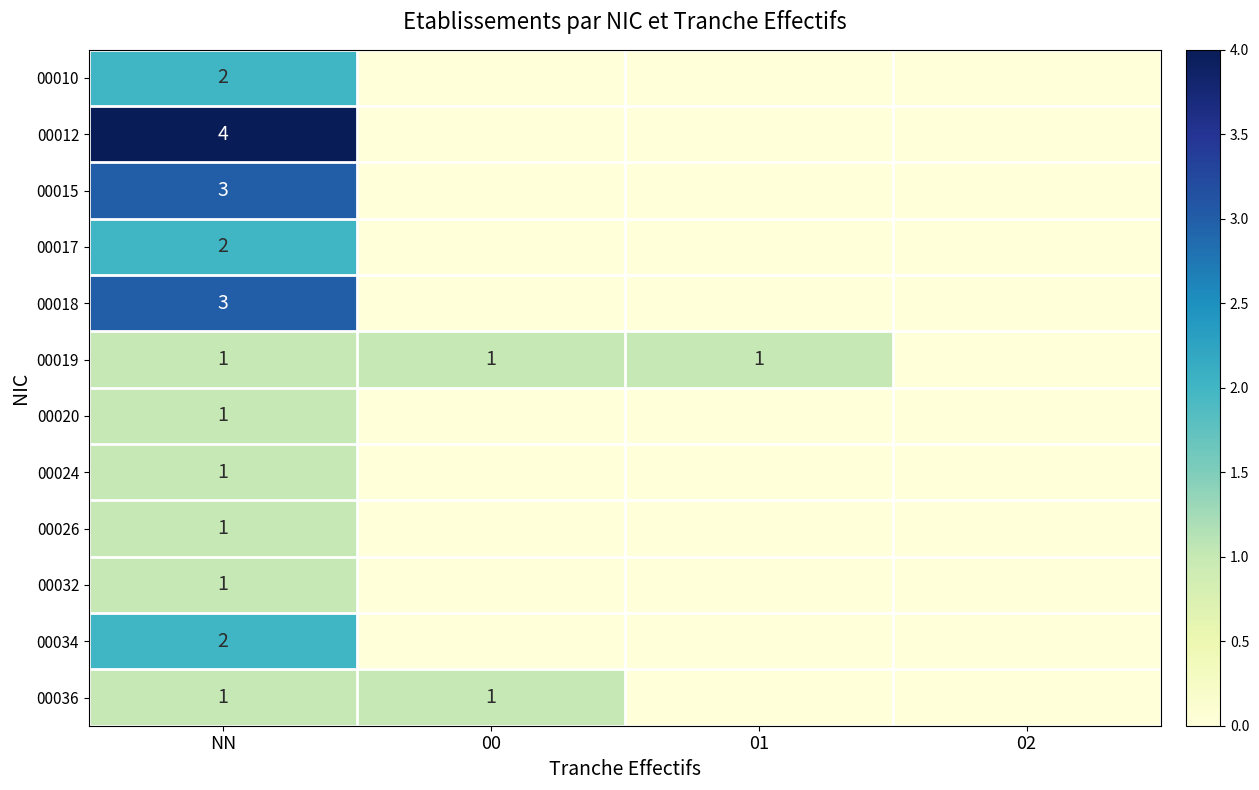

Is it true that 00019 equals 0 at NN?

False